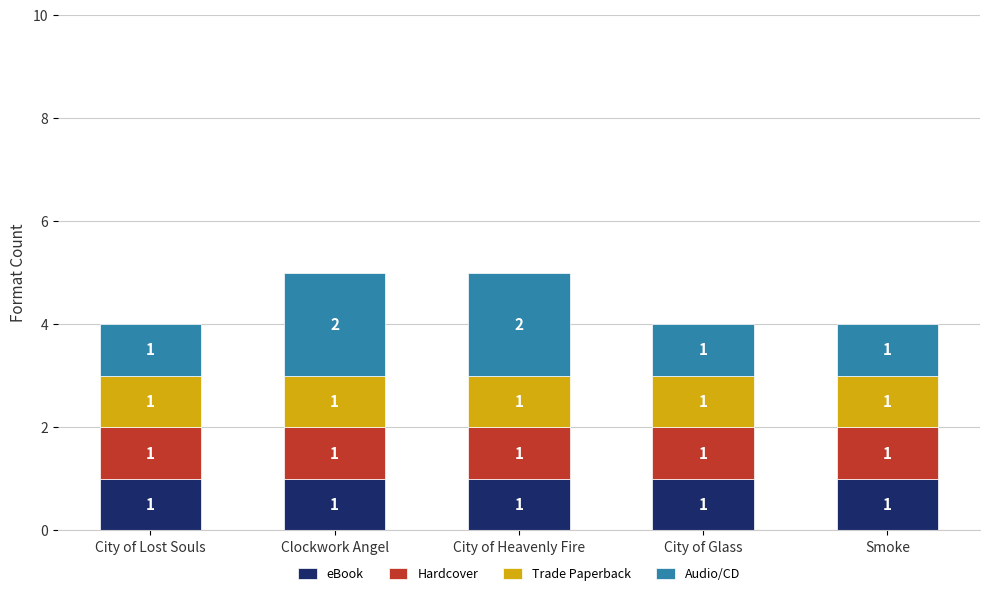

Reading left to right, transcribe the values for eBook.

City of Lost Souls=1	Clockwork Angel=1	City of Heavenly Fire=1	City of Glass=1	Smoke=1